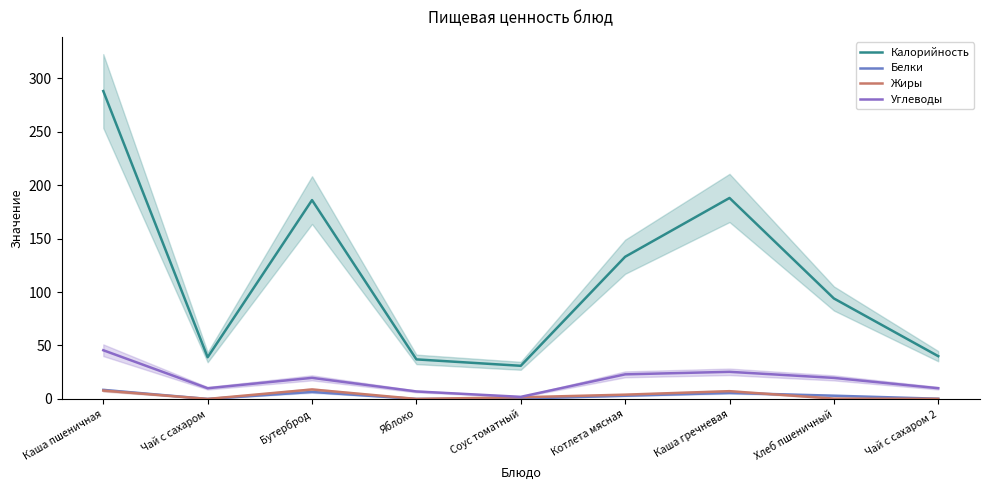

True or false: Углеводы has more than 0 interior local peaks.

True